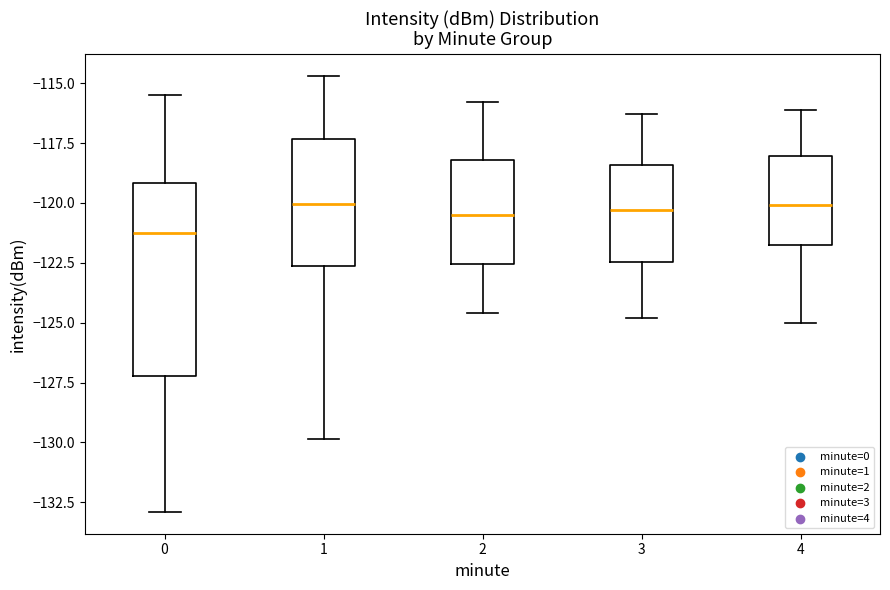

Which box is the tallest, from its lower edge to its upper edge?

0